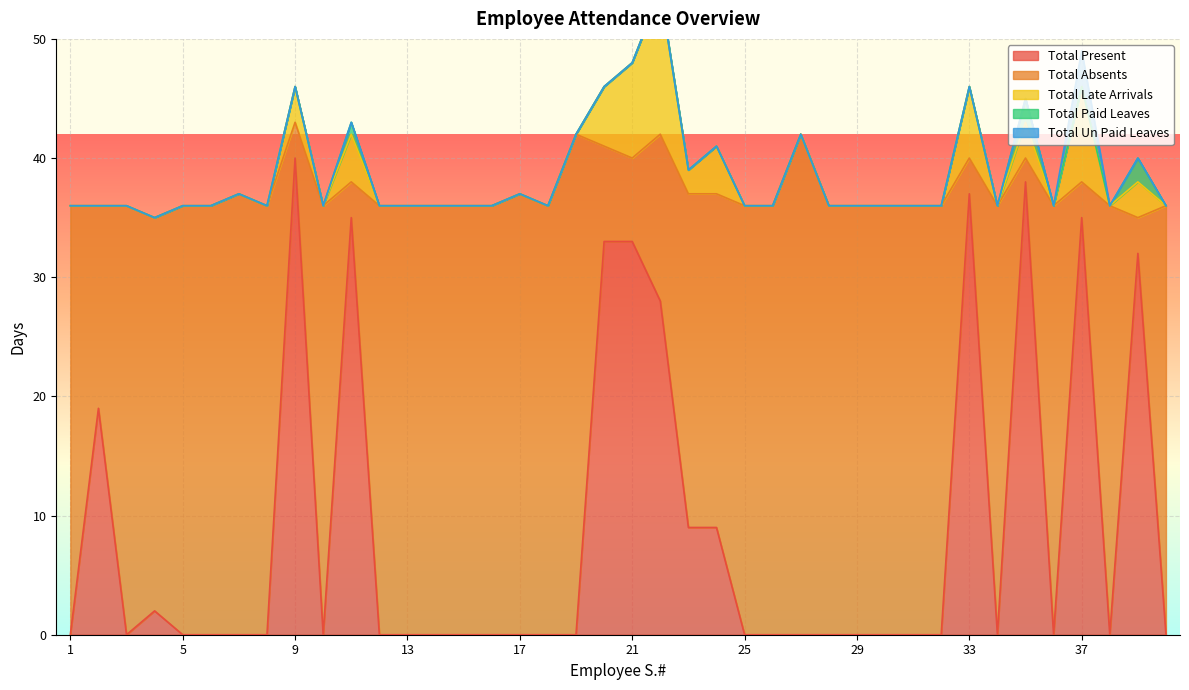

Is it true that Total Absents equals 64 at 6?

False